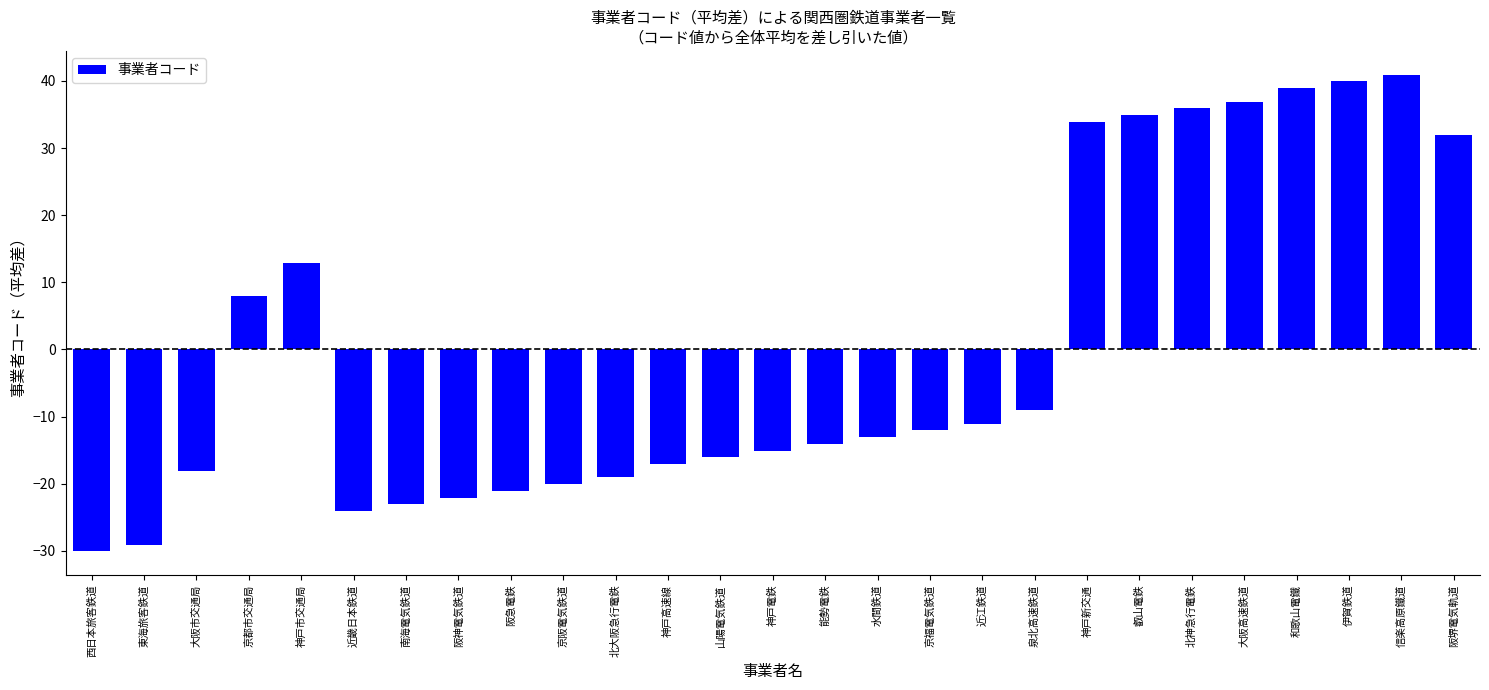

At which label does the data first exceed -13?

京都市交通局